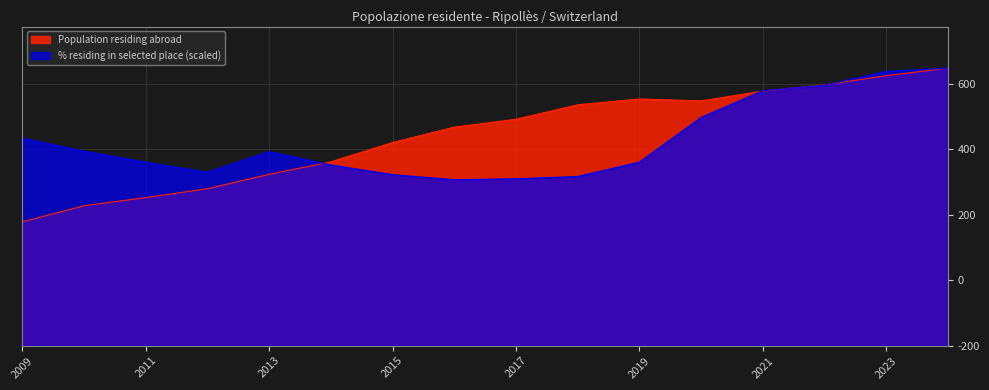

What is the highest value of the % residing in selected place series?

6.0